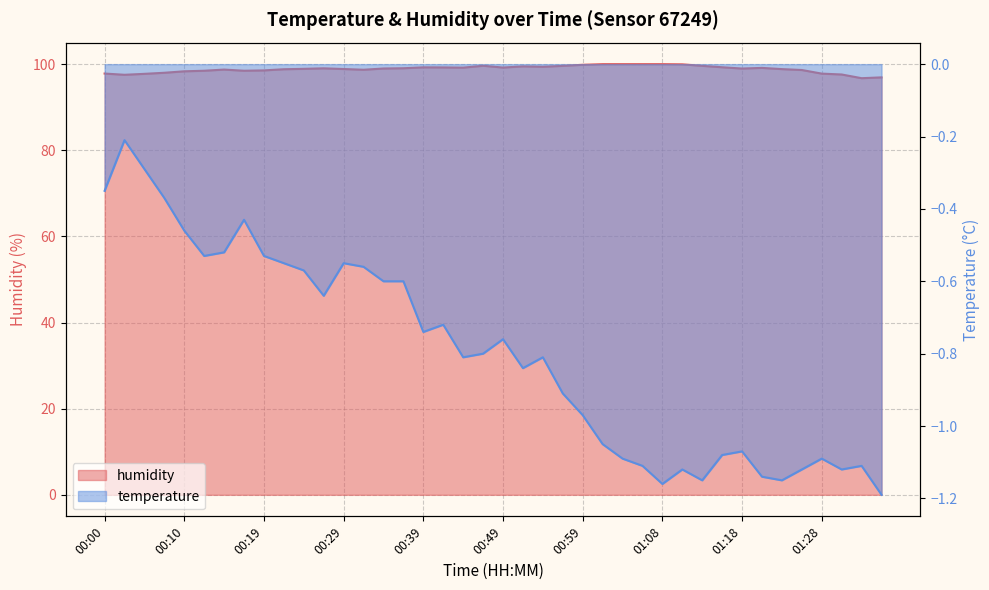

Which series changed the most between 01:01 and 01:08?

temperature